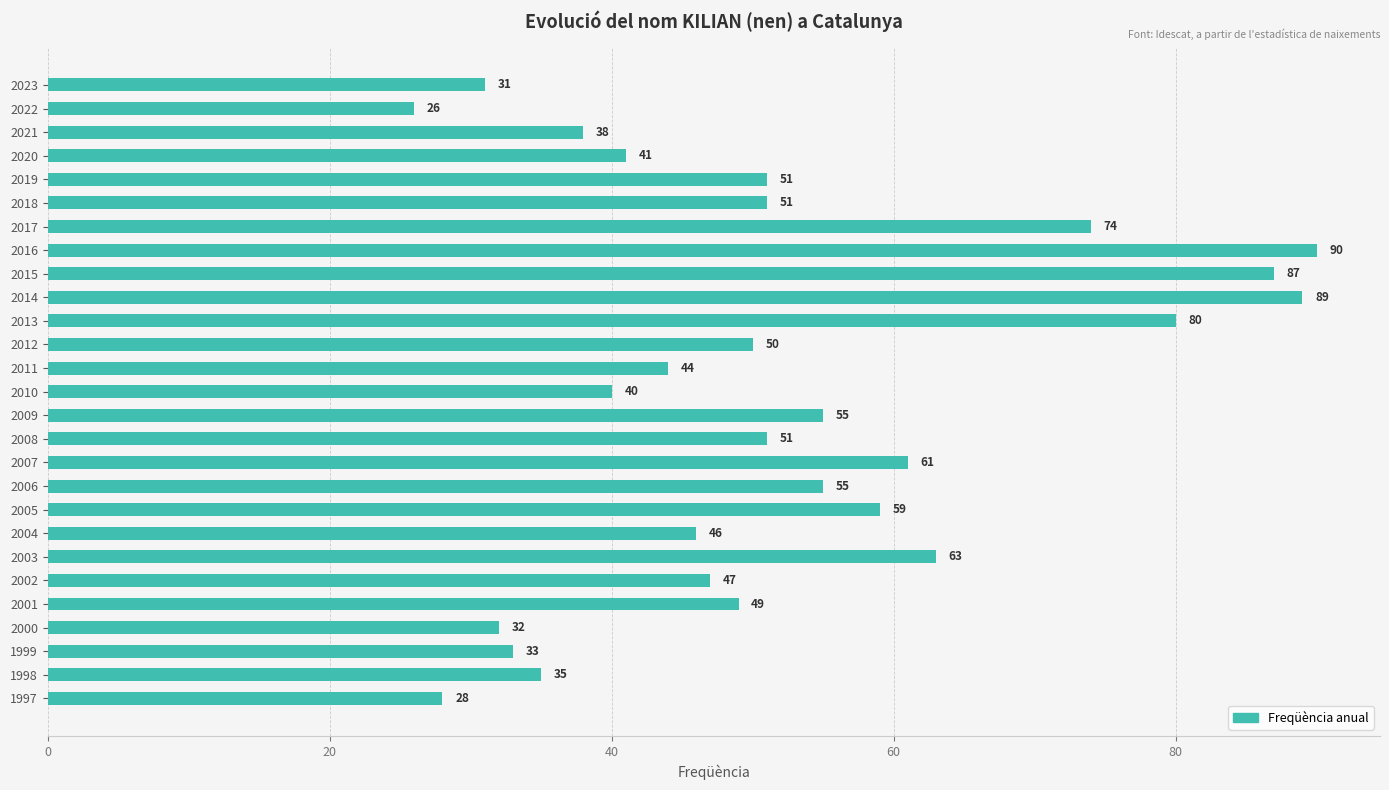

At which category does the chart reach its peak across all series?

2016